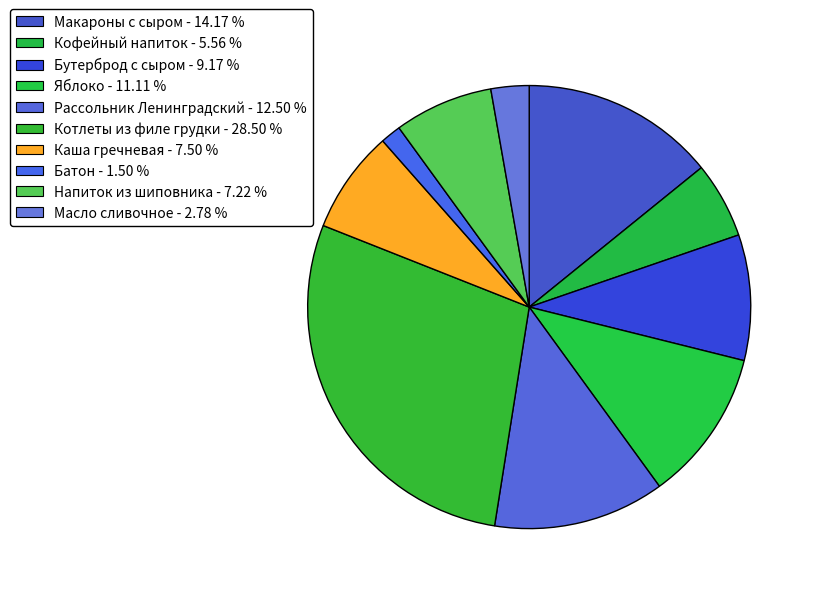

Count the number of slices in the pie.

10